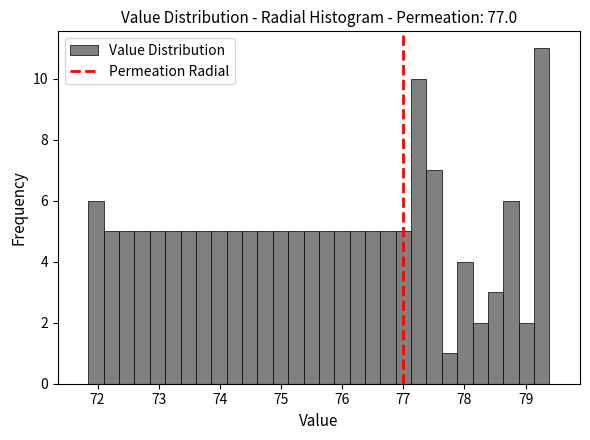

Read against the x-axis, roughly where is the centre of the tallest bar?

79.3